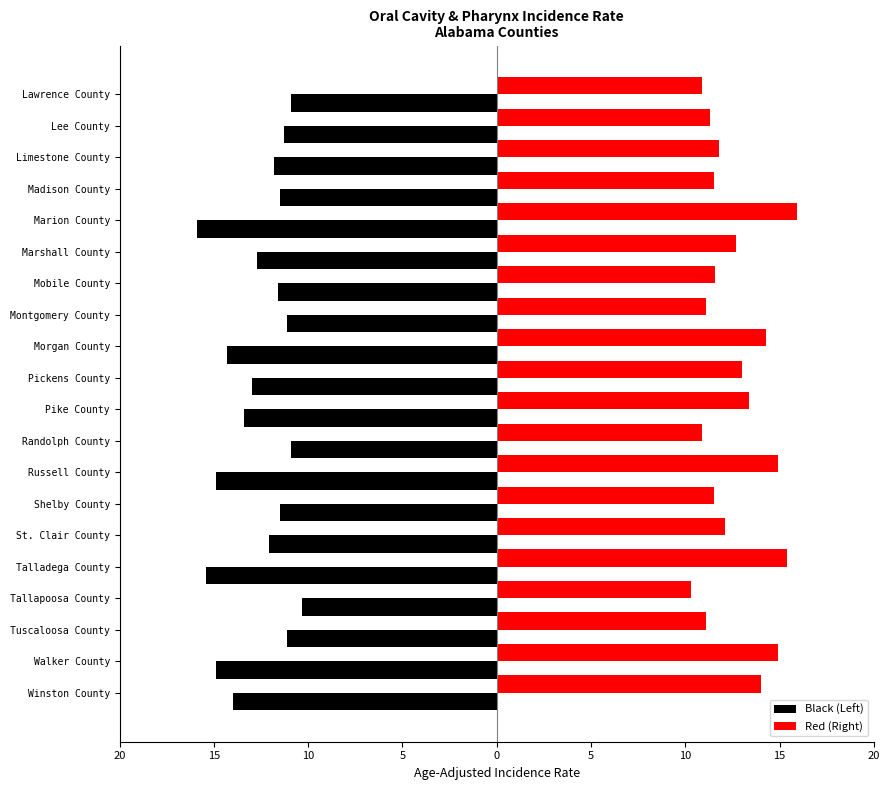

What is the average value of the Black (Left) series?

-12.6